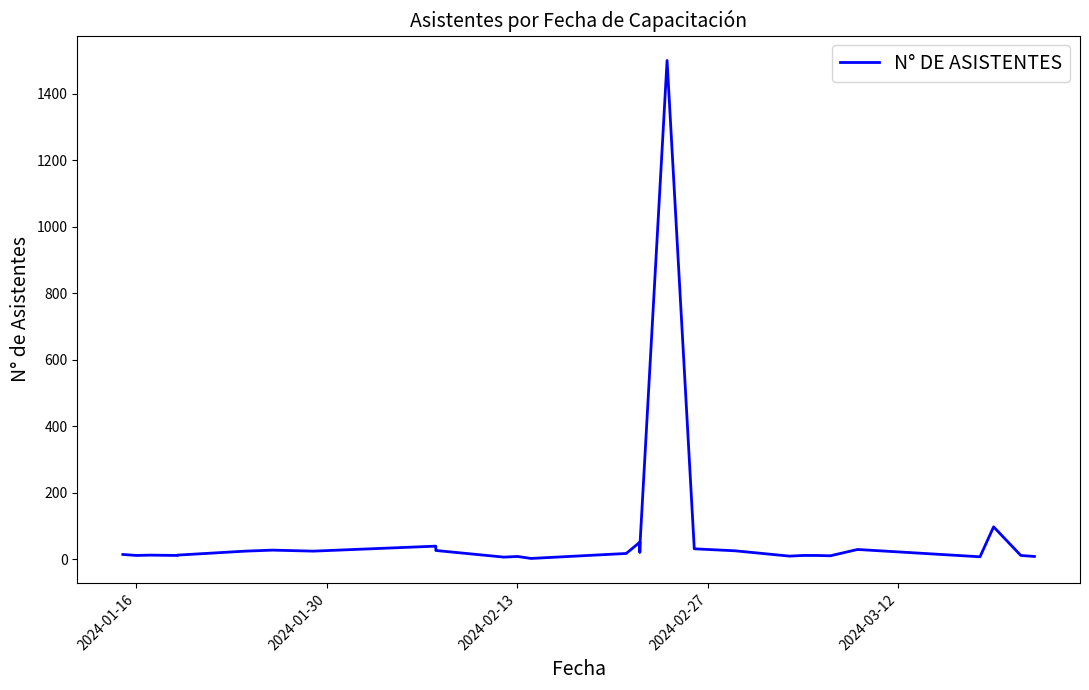

What is the difference between the second highest and second lowest values?

91